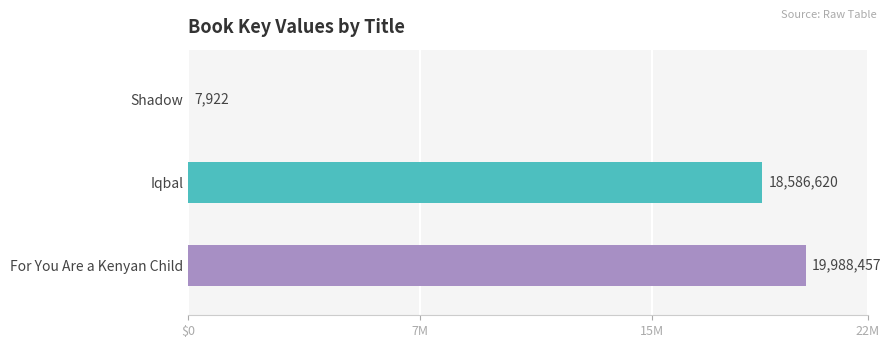

Where is the data nearest to the value 9998189?

Iqbal